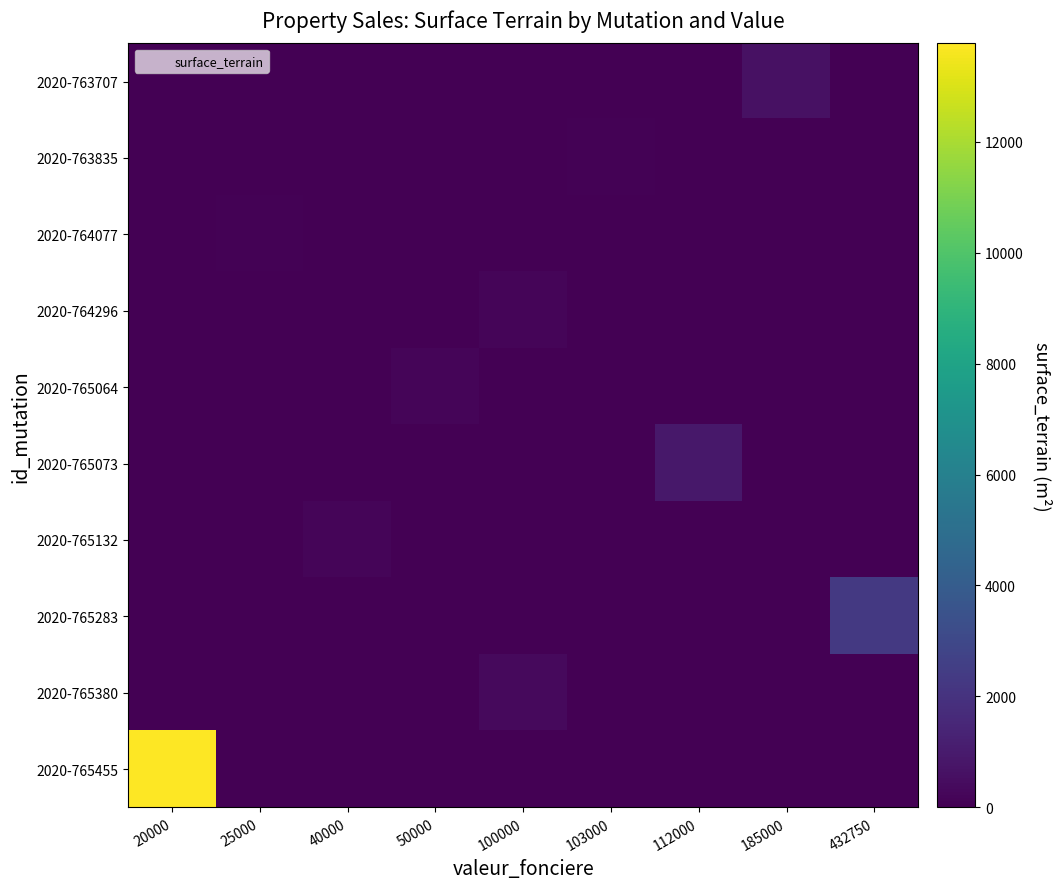

Which has a higher value, 432750 or 25000?

432750